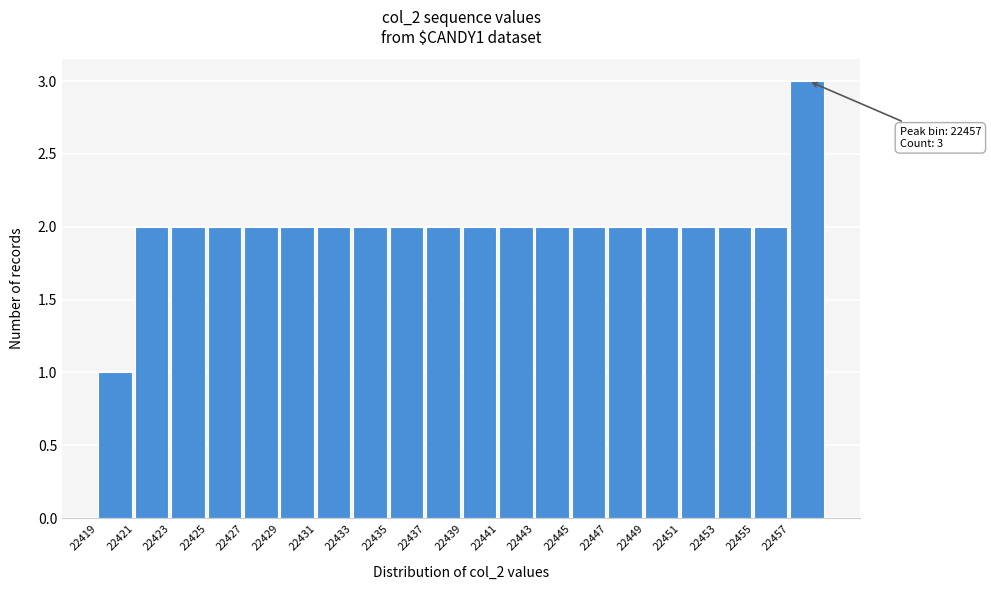

Over which range of the x-axis is the bar tallest?

22457 to 22459